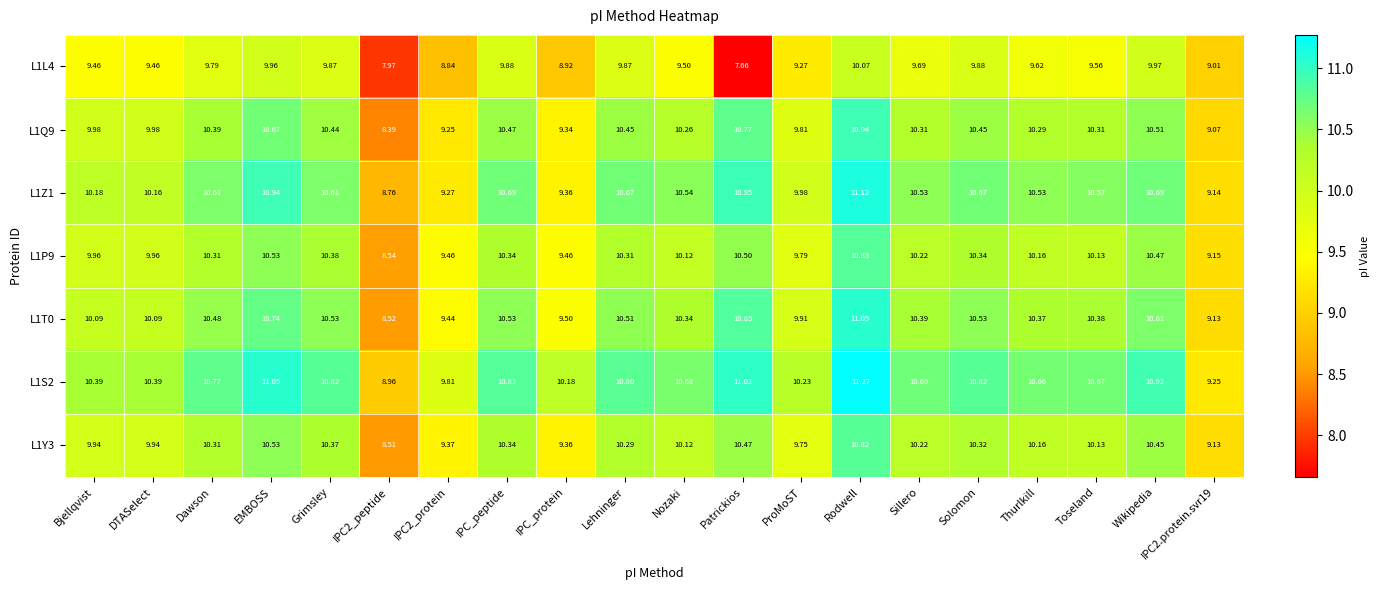

How many series are shown in this chart?

7